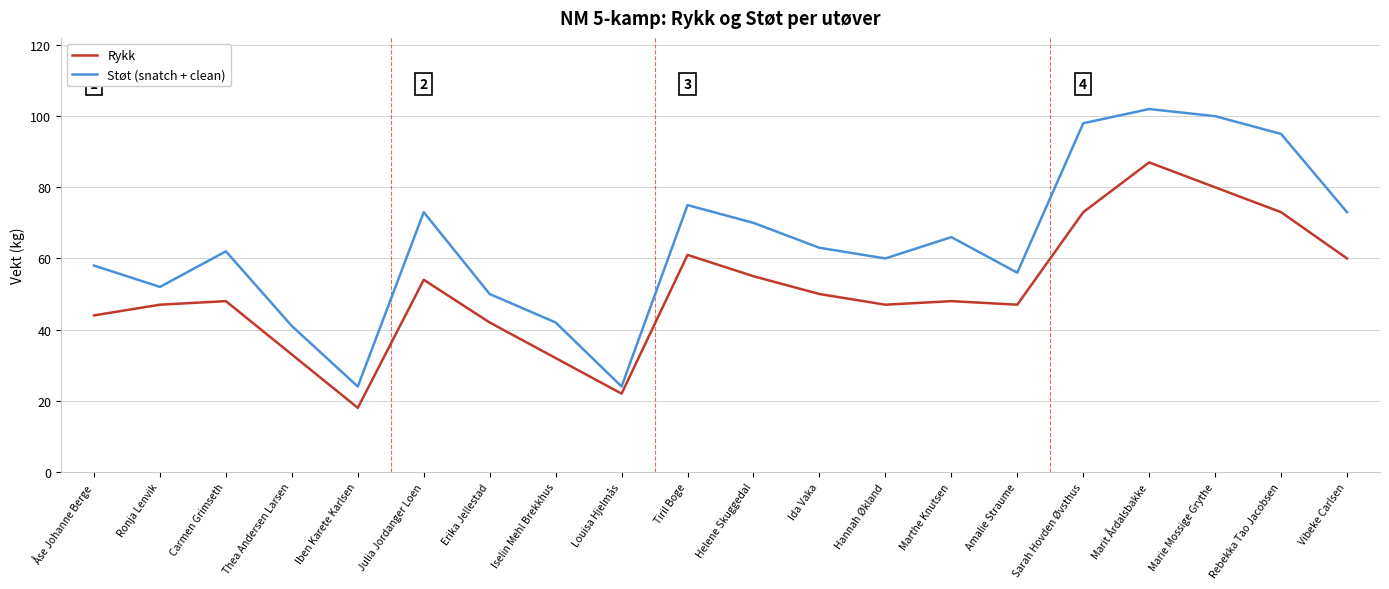

What is the approximate value of Rykk at Sarah Hovden Øvsthus, to the nearest 5?

75